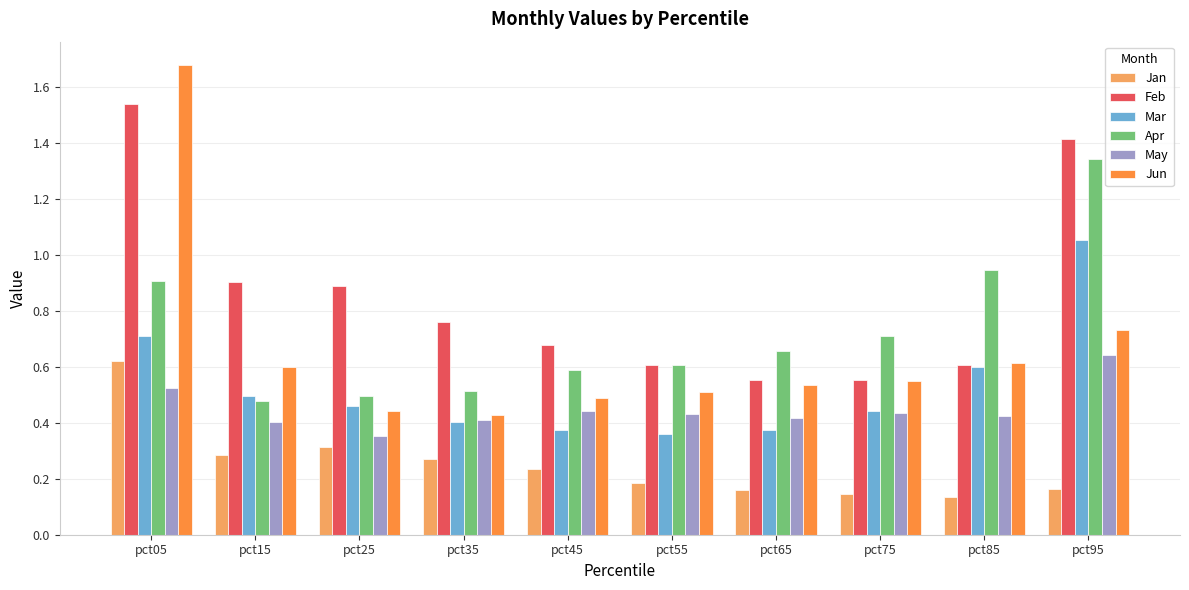

Does the chart contain any negative values?

No